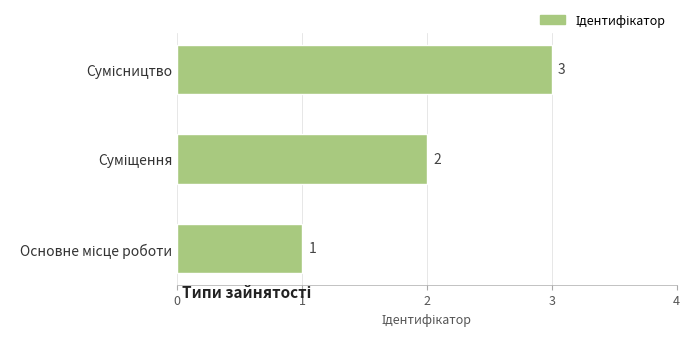

Count the values in the range 1 to 3.

3